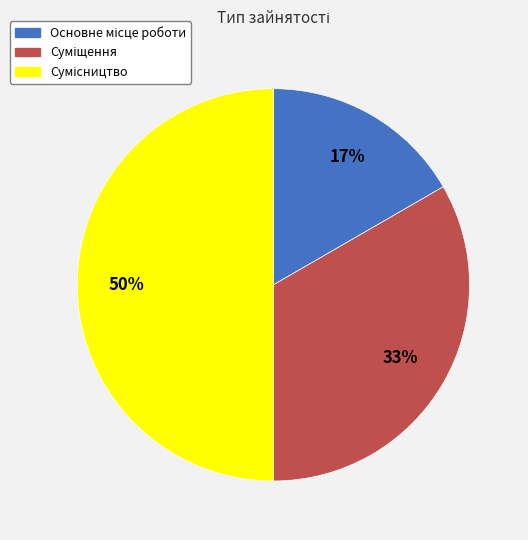

How many slices are in this pie chart?

3